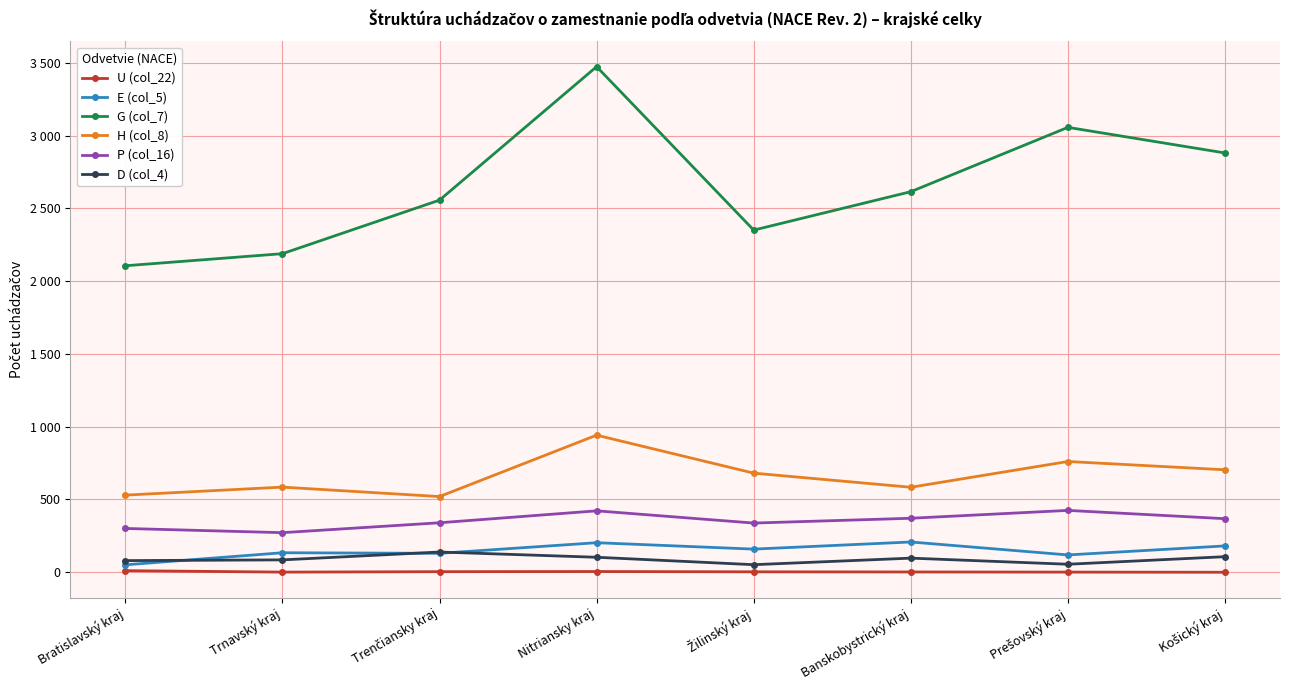

What is the difference between the P (col_16) values at Nitriansky kraj and Prešovský kraj?

3